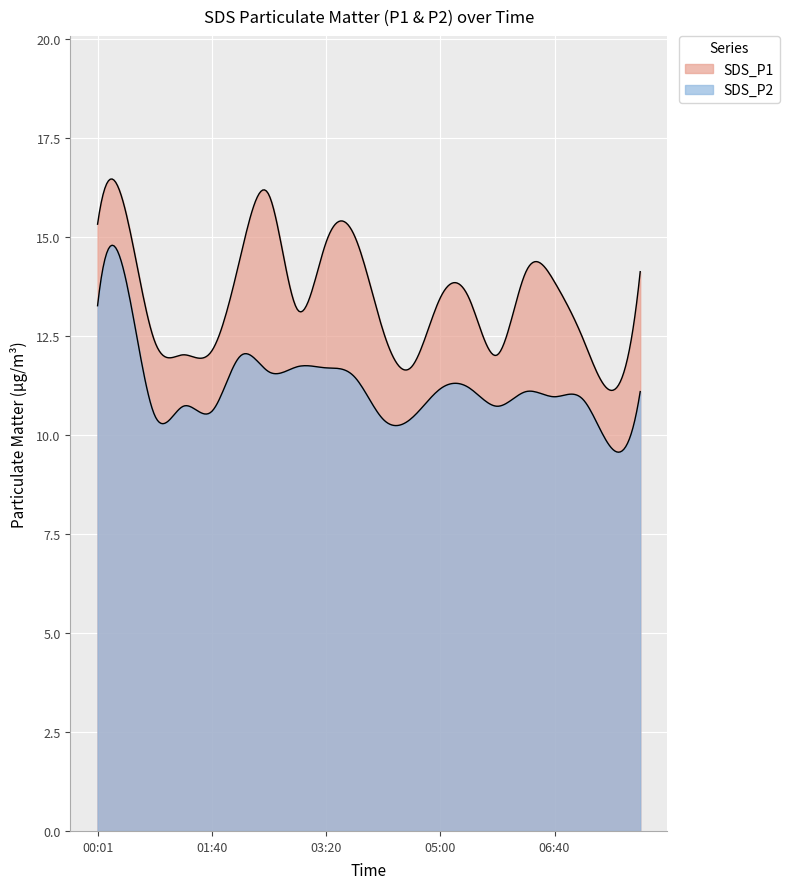

What is the difference between the highest and lowest values at 06:15?

3.0